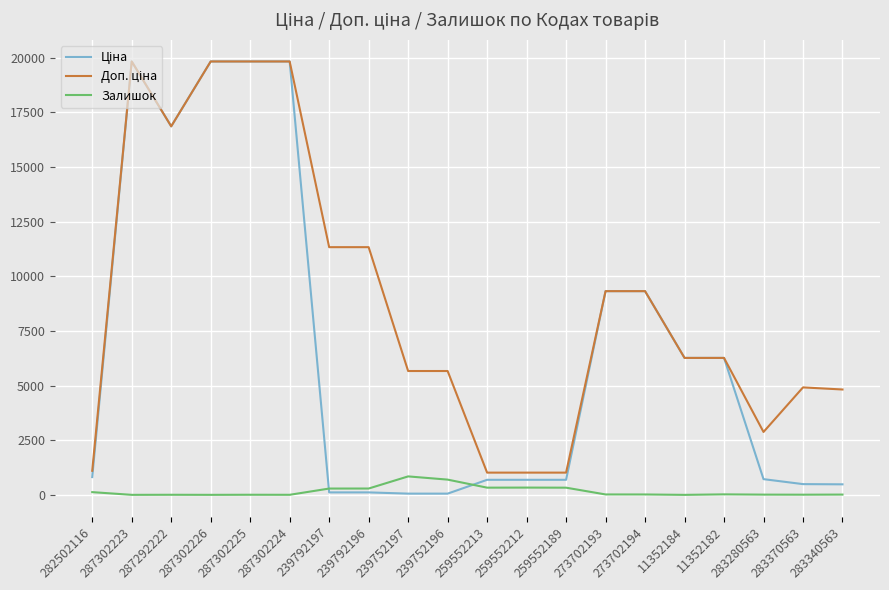

True or false: Залишок has a value of 11.0 at 283280563.

True